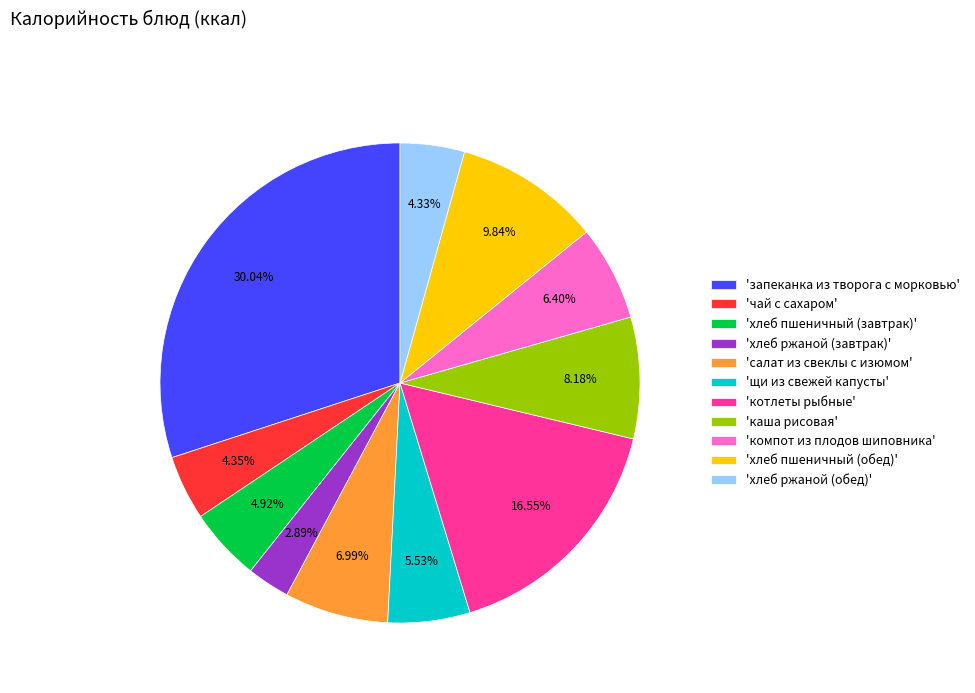

Do 'щи из свежей капусты' and 'хлеб пшеничный (завтрак)' together represent more than half of the pie?

No